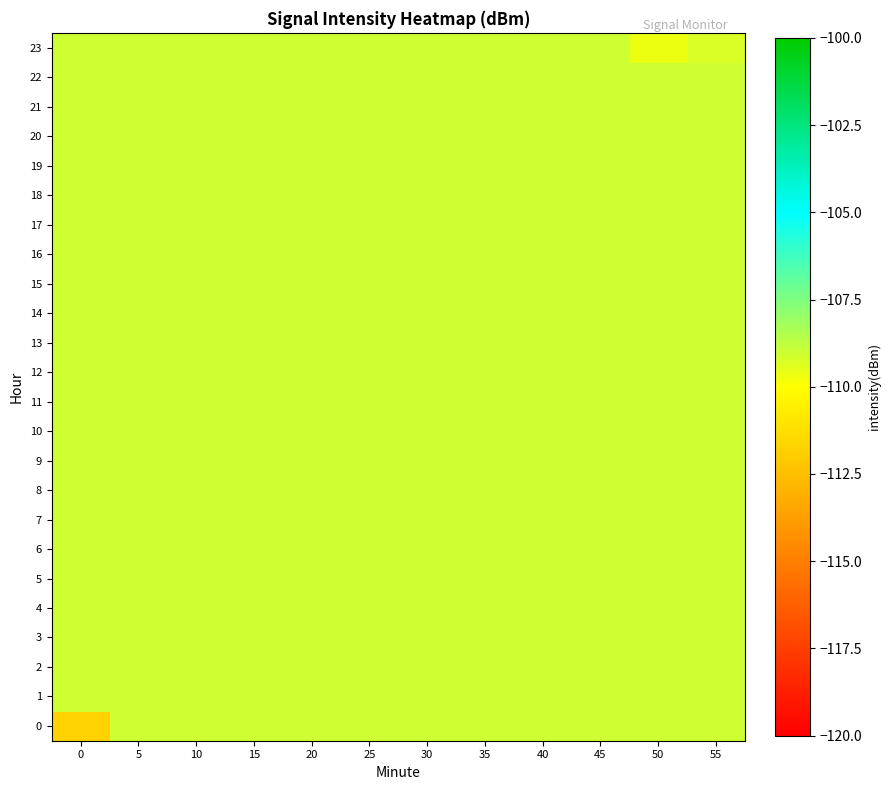

Count the number of data series in this chart.

24